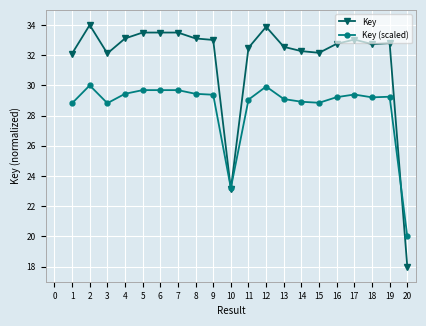

What is the value of the Key point at the 5th from the left?

33.5